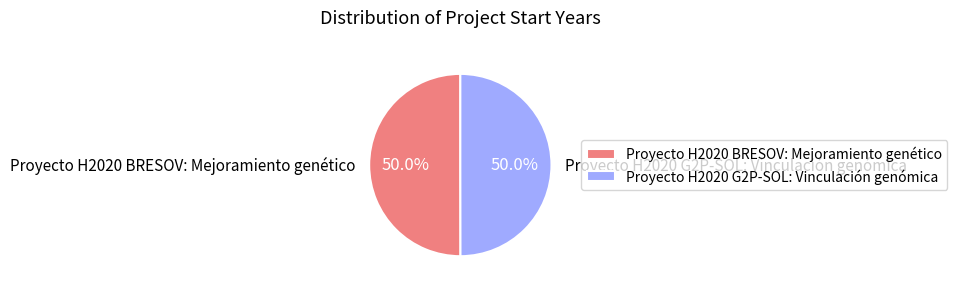

Approximately how many times larger is the value at Proyecto H2020 BRESOV: Mejoramiento genético compared to Proyecto H2020 G2P-SOL: Vinculación genómica?

1.0